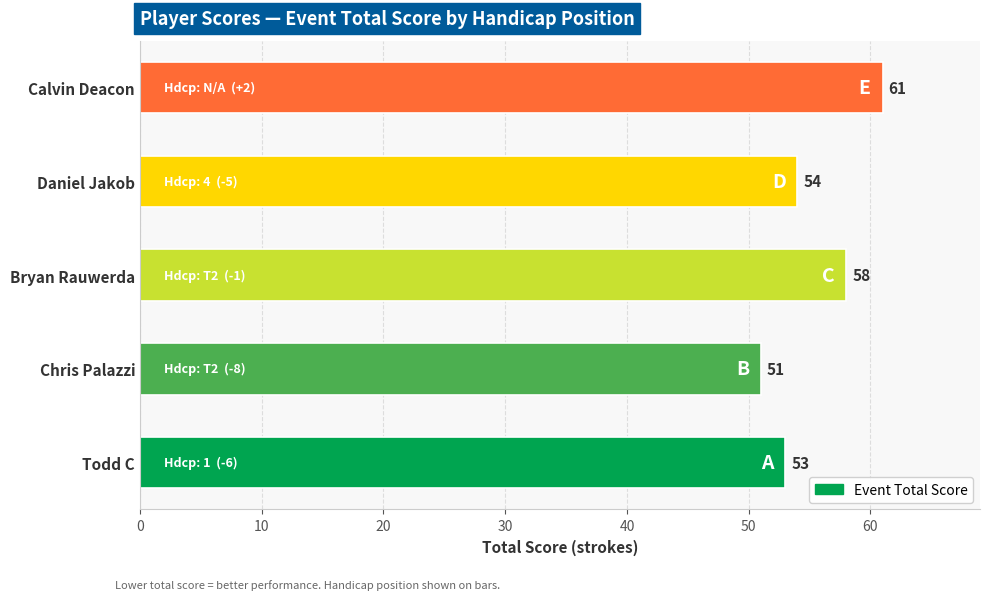

What is the change in value from Todd C to Calvin Deacon?

+8